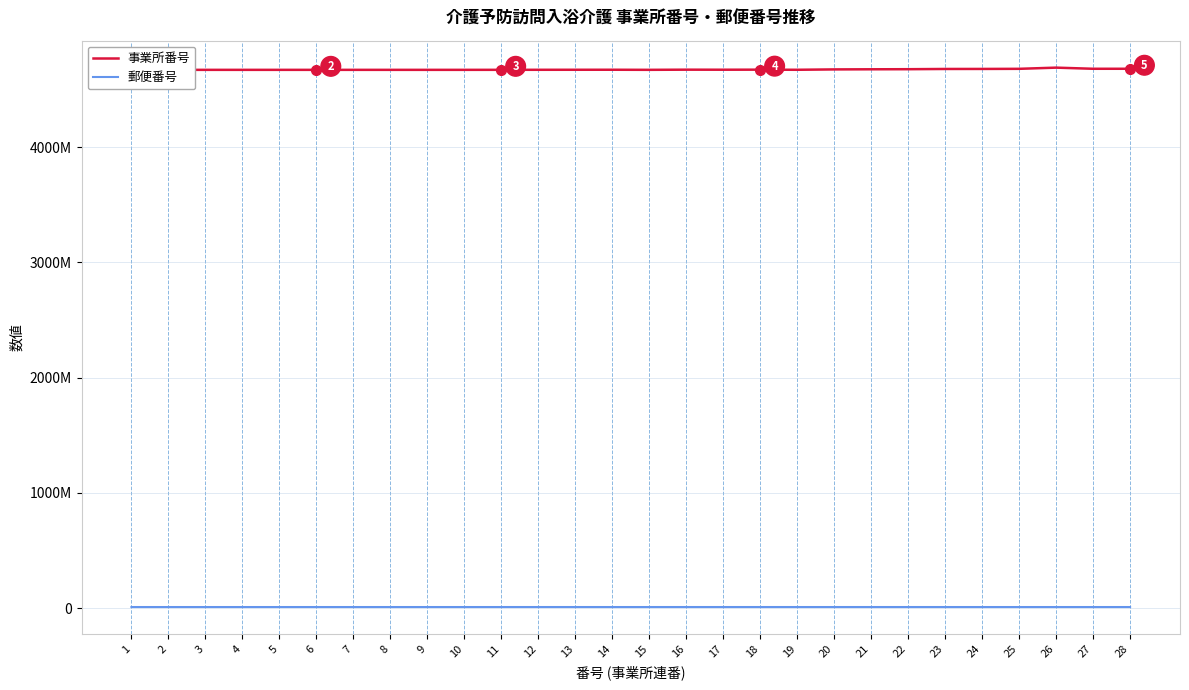

True or false: 事業所番号 has more than 0 points higher than both neighbors.

True